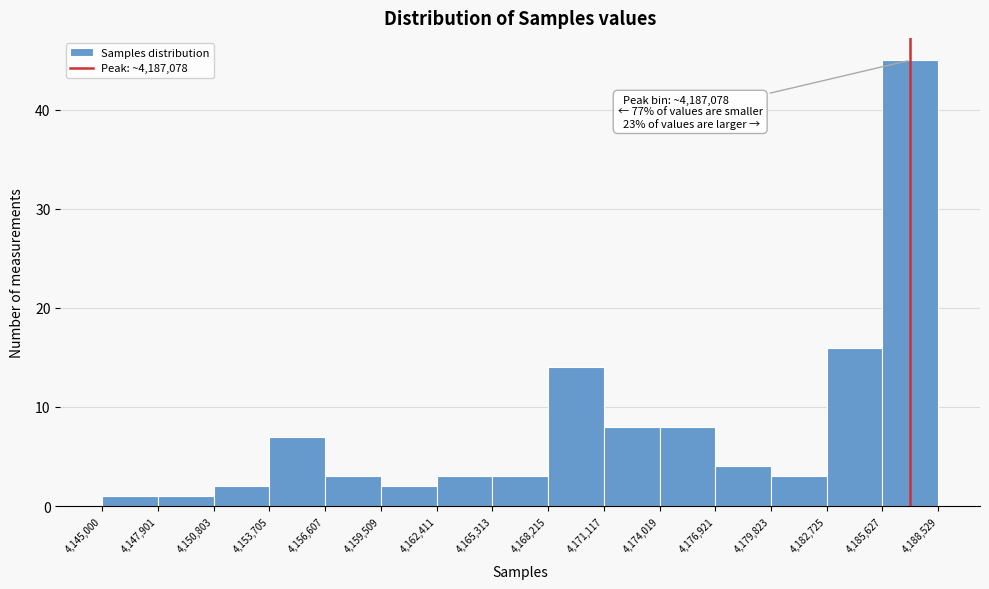

Which range on the x-axis has the tallest bar?

4,185,627 to 4,188,529